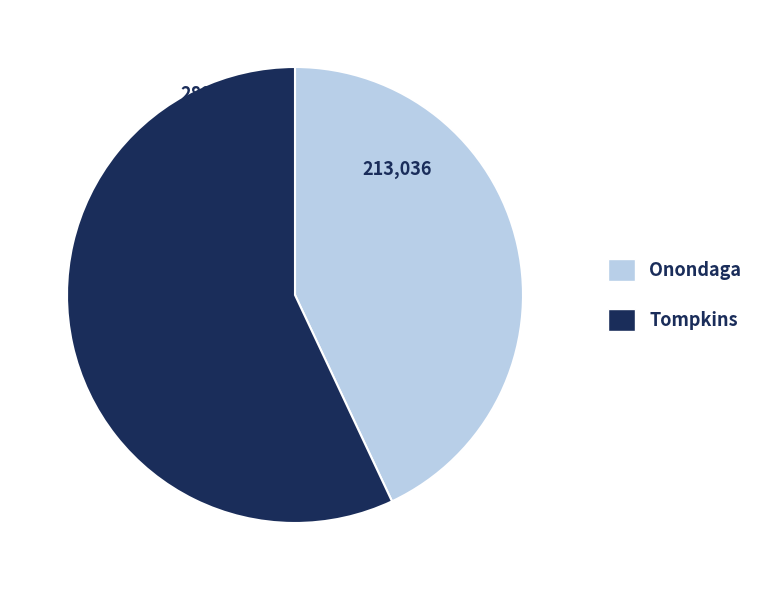

Rank the categories by value from highest to lowest.

Tompkins, Onondaga